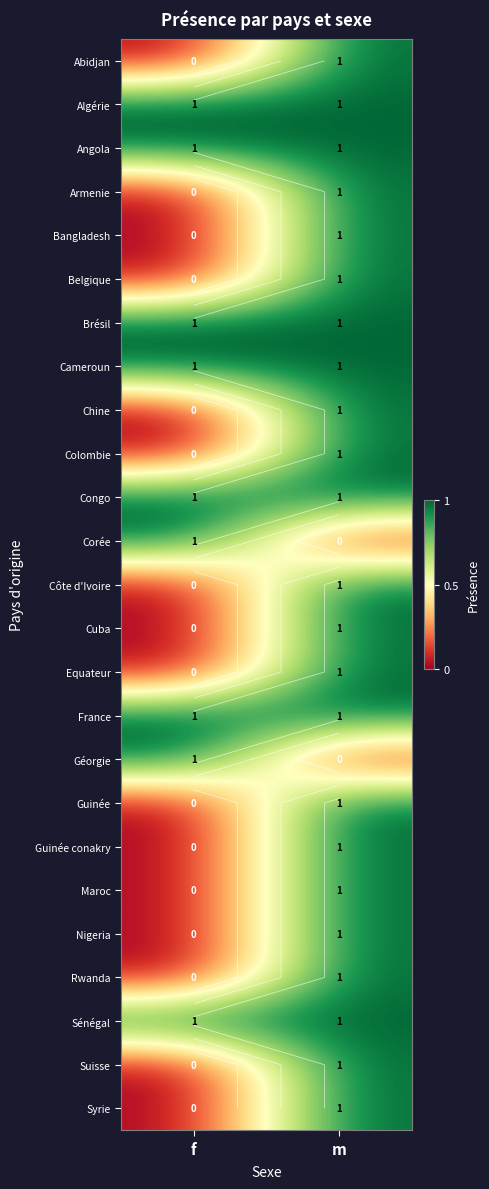

True or false: Belgique has a value of 0 at f.

False